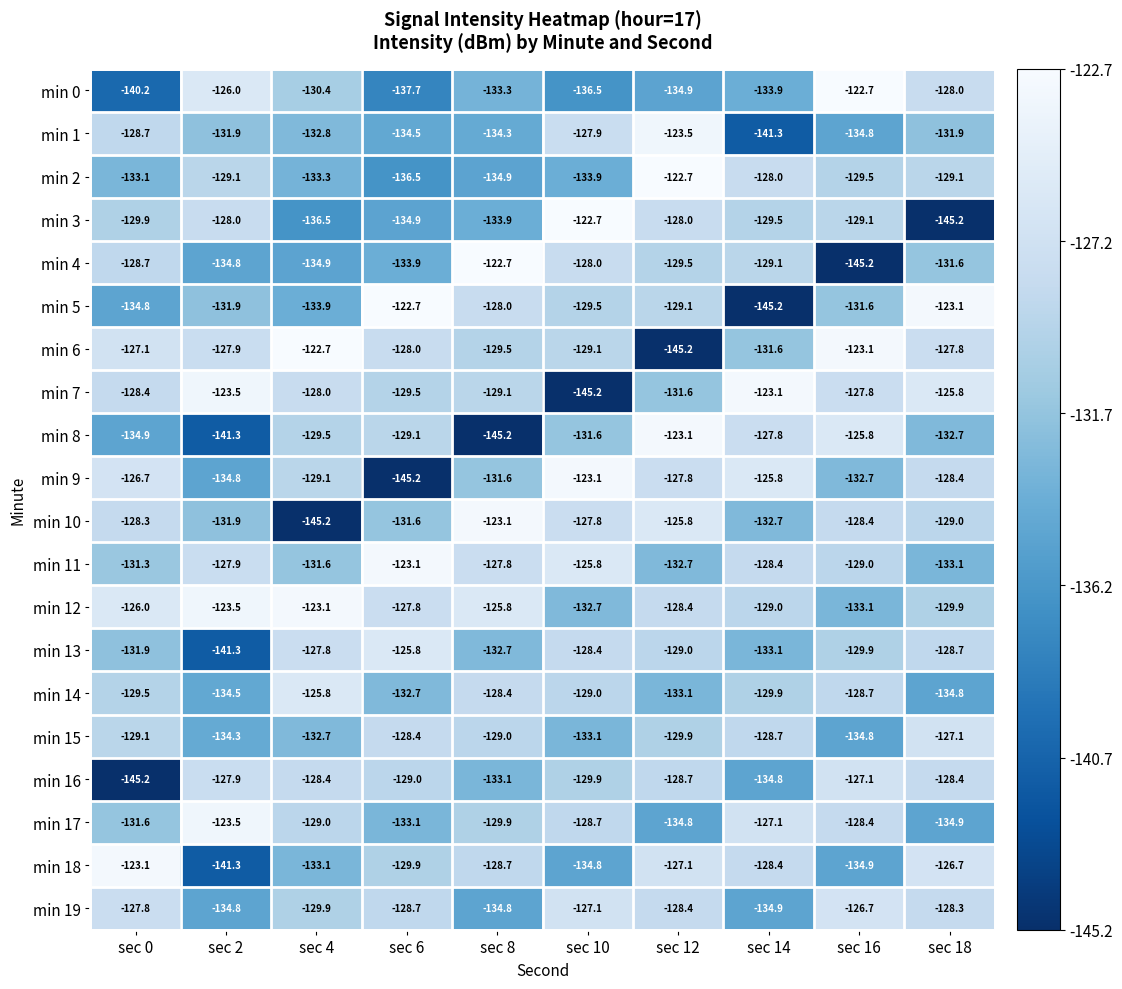

What is the difference between the highest and lowest values at sec 8?

22.5